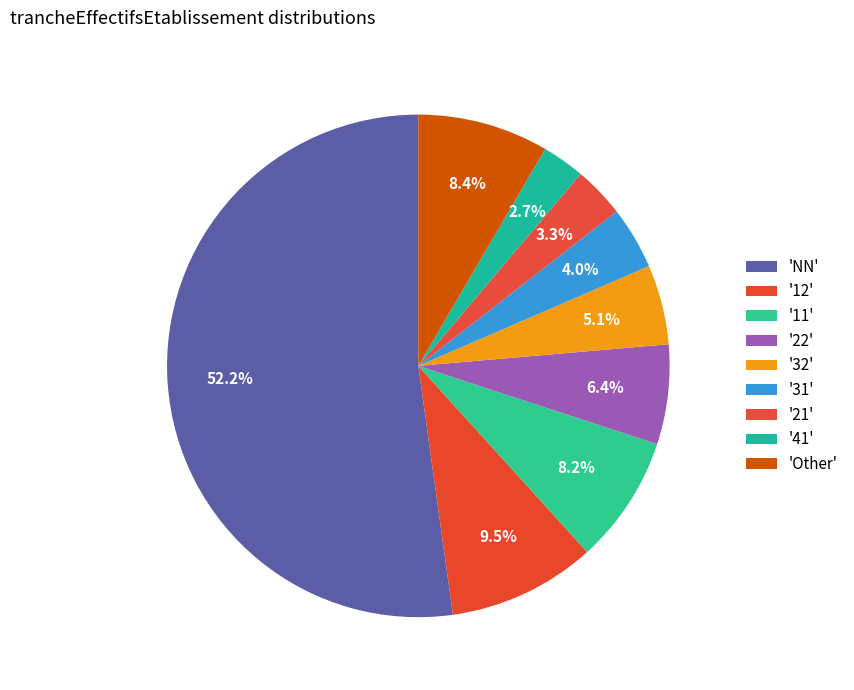

How many segments does this pie chart have?

9